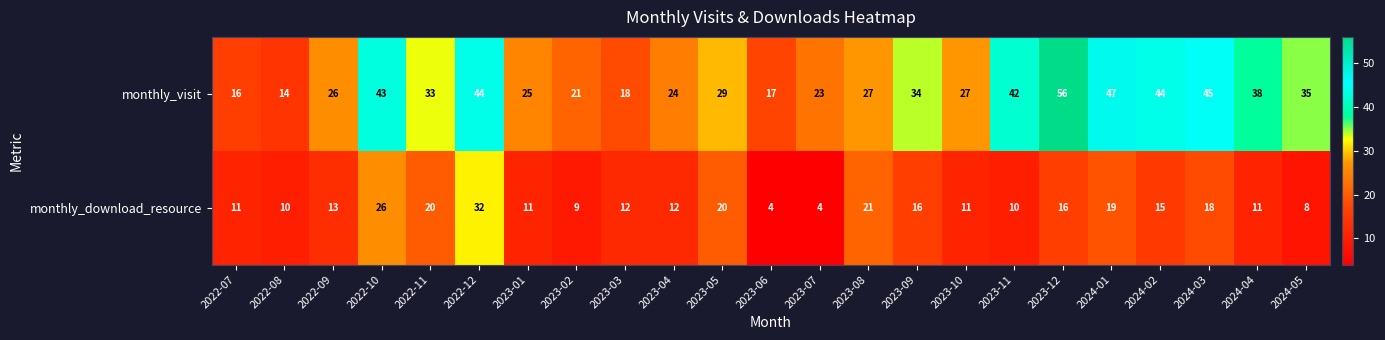

What is the difference between the highest and lowest values at 2023-08?

6